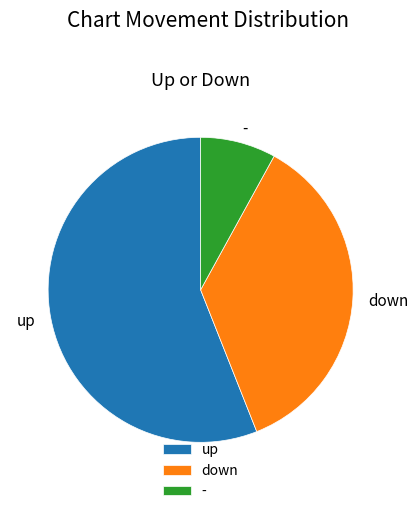

Is it true that - is 8% of the pie?

True